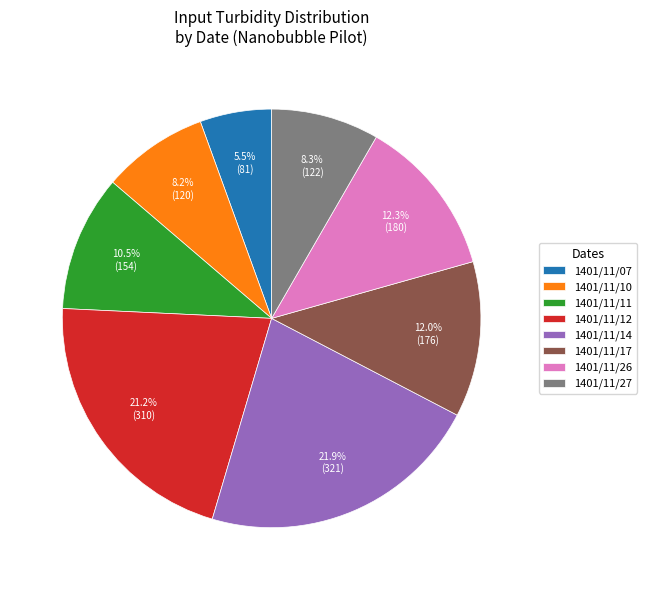

What is the largest slice in the pie chart?

1401/11/14